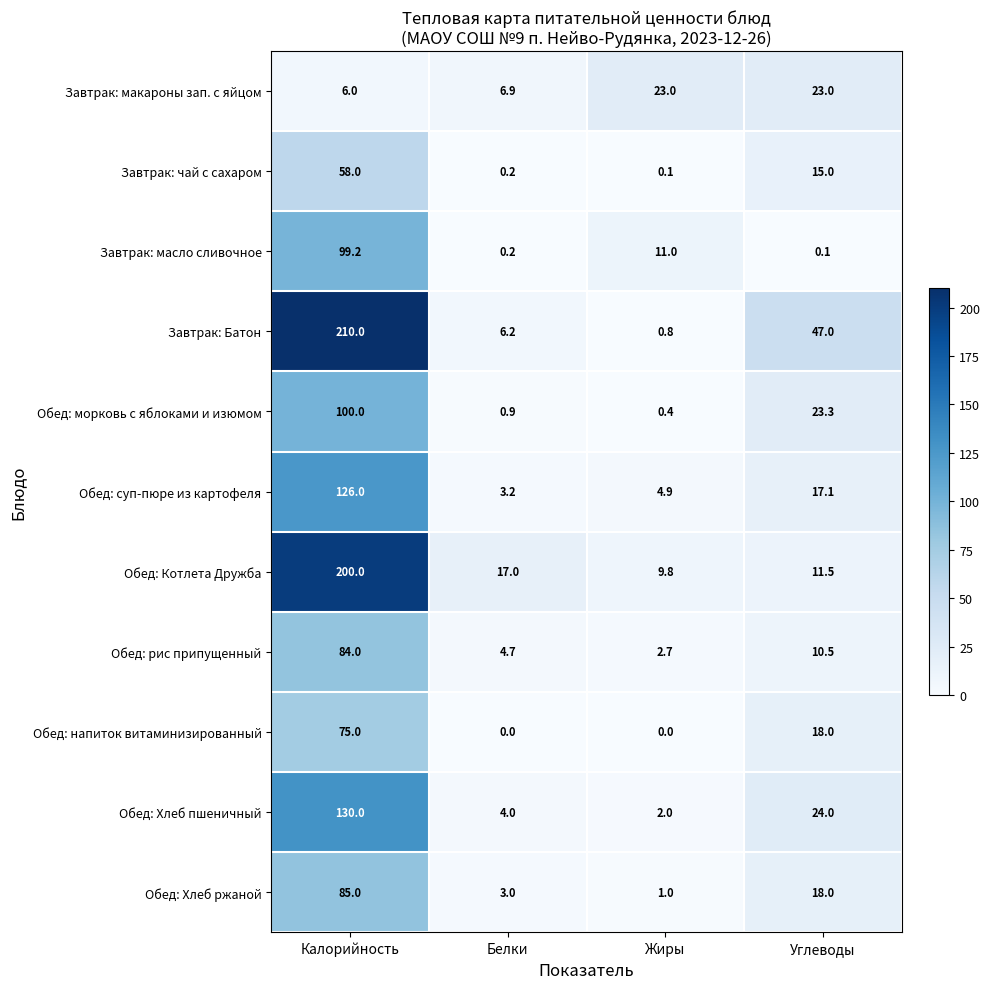

Is it true that Завтрак: чай с сахаром equals 0.2 at Белки?

True